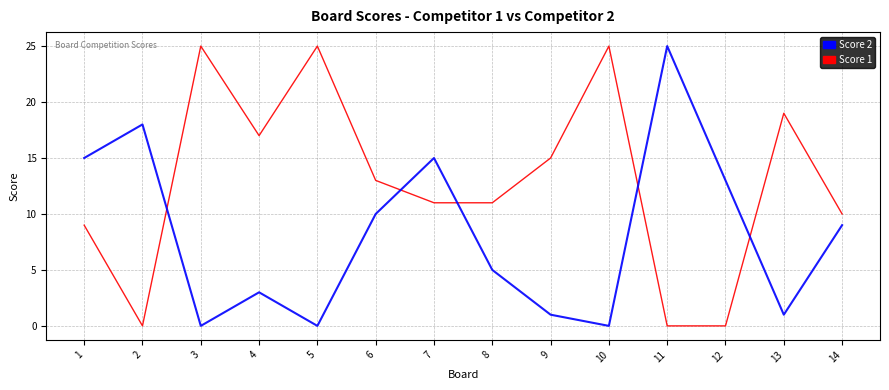

What is the sum of the Score 2 values at 12 and 1?

28